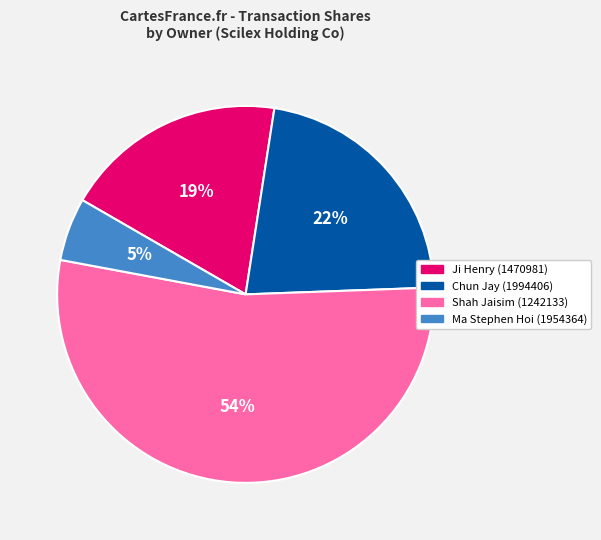

To the nearest percent, what is the difference between the Shah Jaisim (1242133) and Chun Jay (1994406) slice percentages?

32%